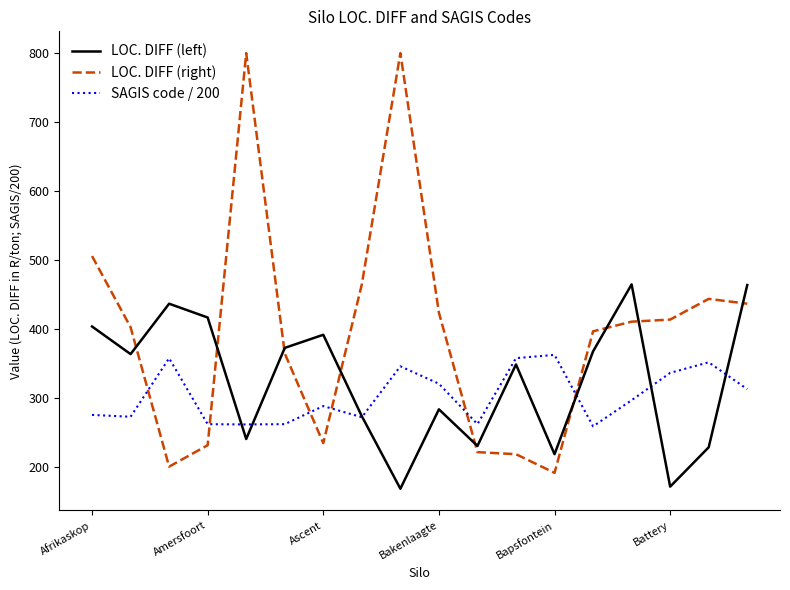

Which series has the largest total across all categories?

LOC. DIFF (right)